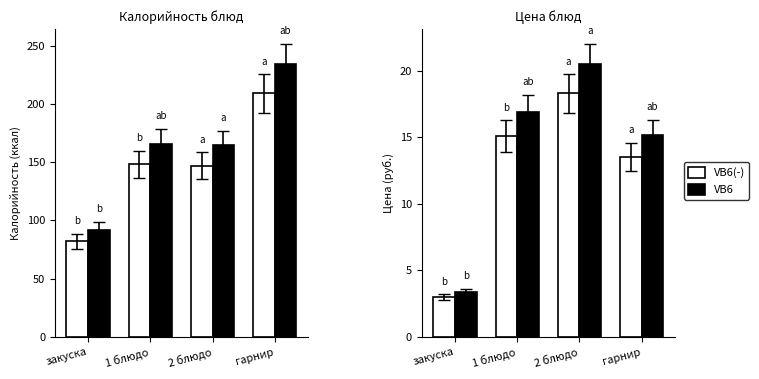

At which label does VB6(-) reach its peak?

2 блюдо